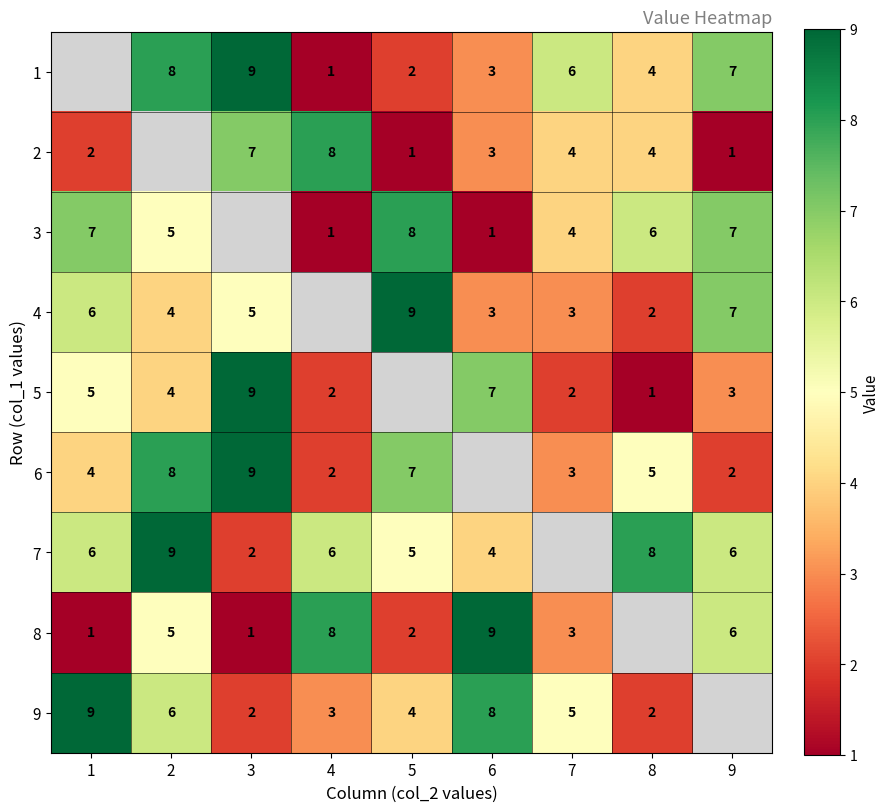

Is the value of 7 at 4 greater than the value of 4 at 5?

No